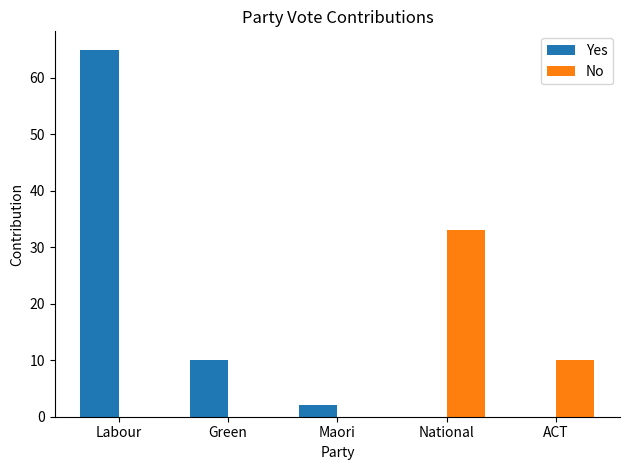

Are the bars horizontal?

No